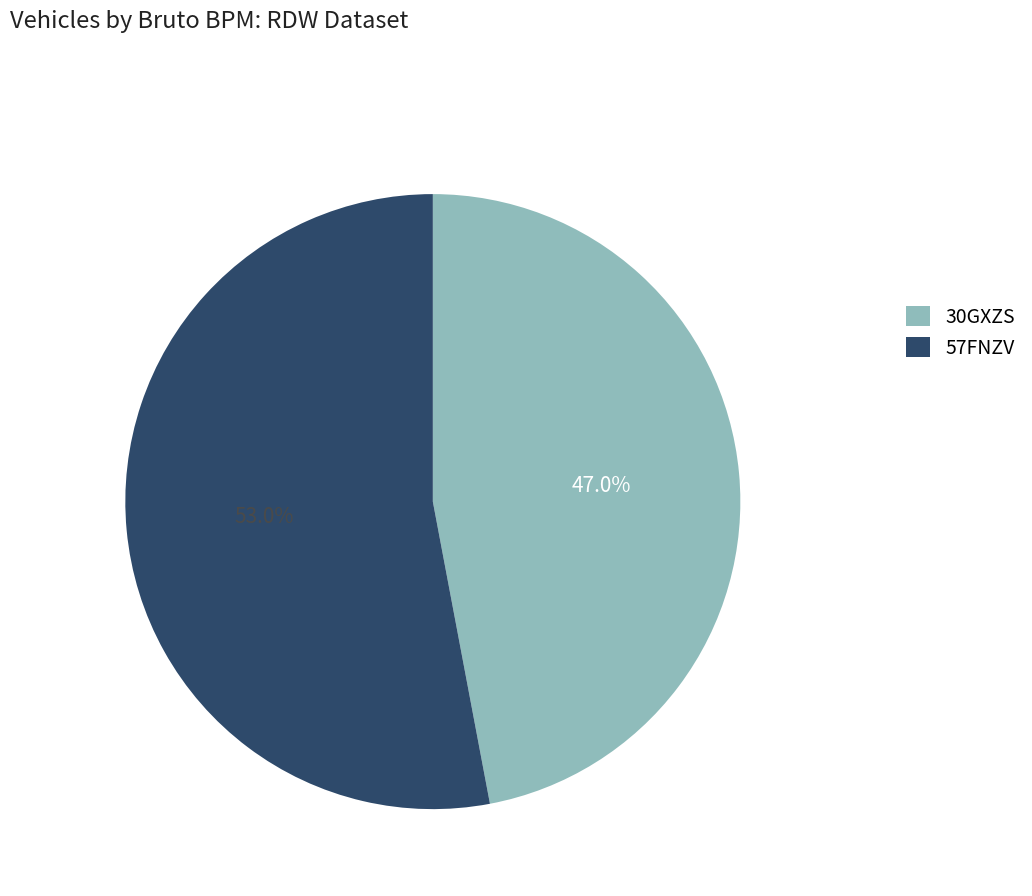

Which slice is the smallest?

30GXZS